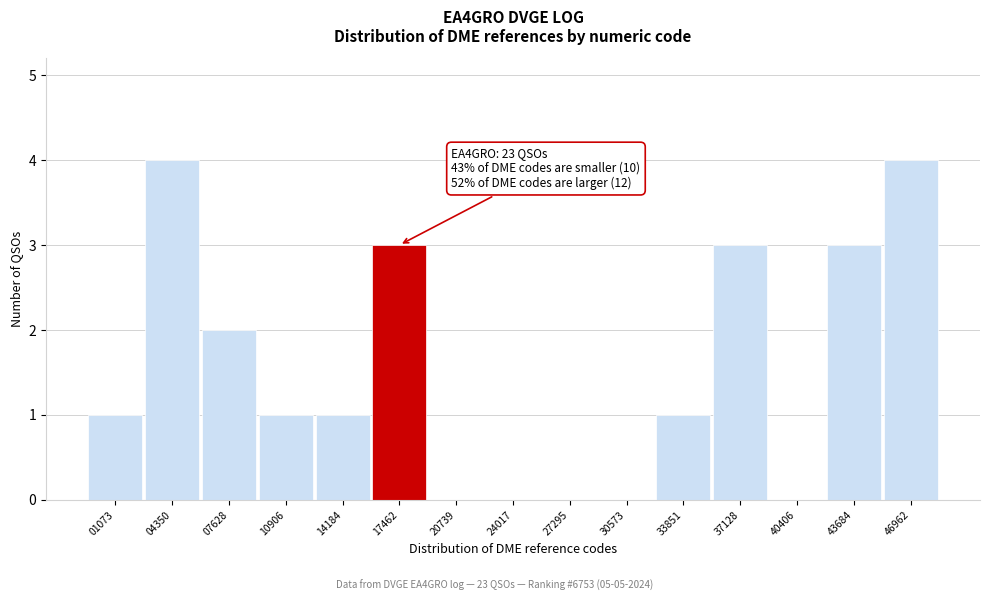

Reading right to left, extract all data points from this chart.

46962=4	43684=3	40406=0	37128=3	33851=1	30573=0	27295=0	24017=0	20739=0	17462=3	14184=1	10906=1	07628=2	04350=4	01073=1